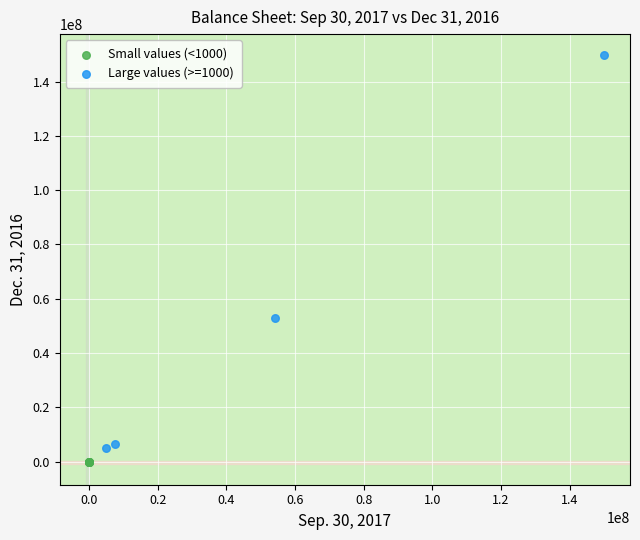

Which series contains the lowest Y value?

Small values (<1000)